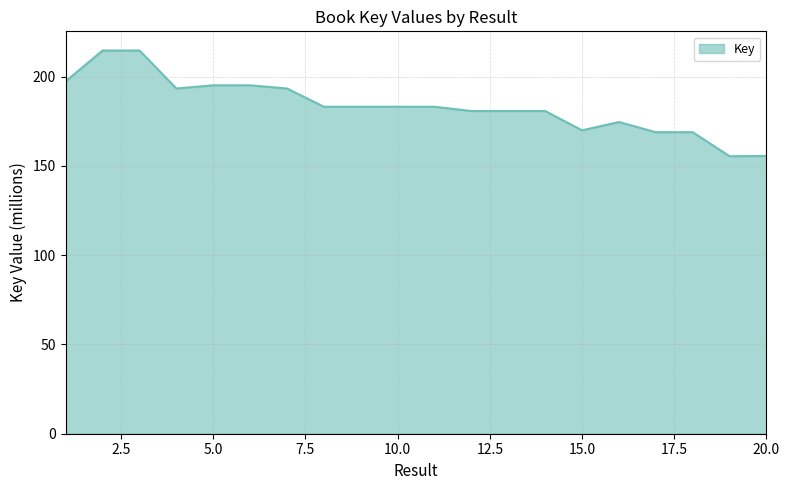

What is the greatest value displayed?

214.6